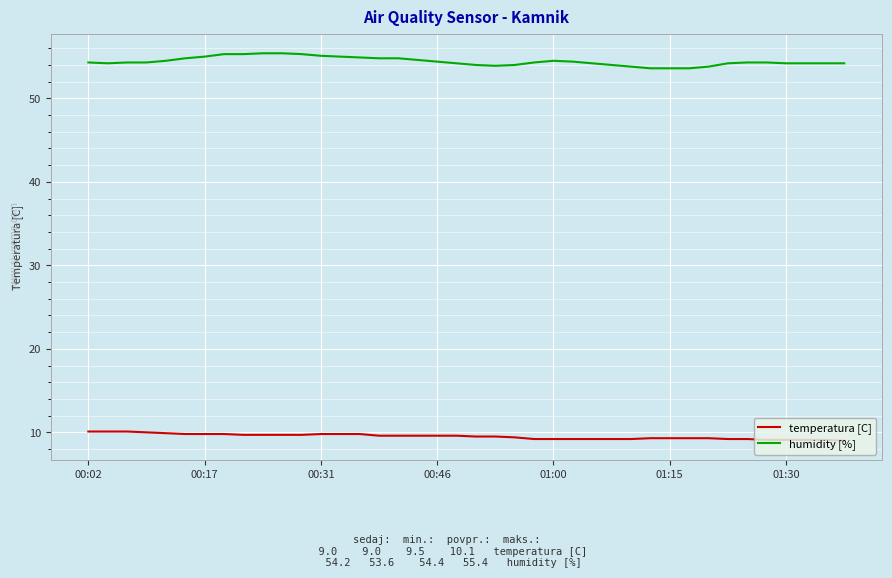

What is the maximum value shown in the chart?

55.4